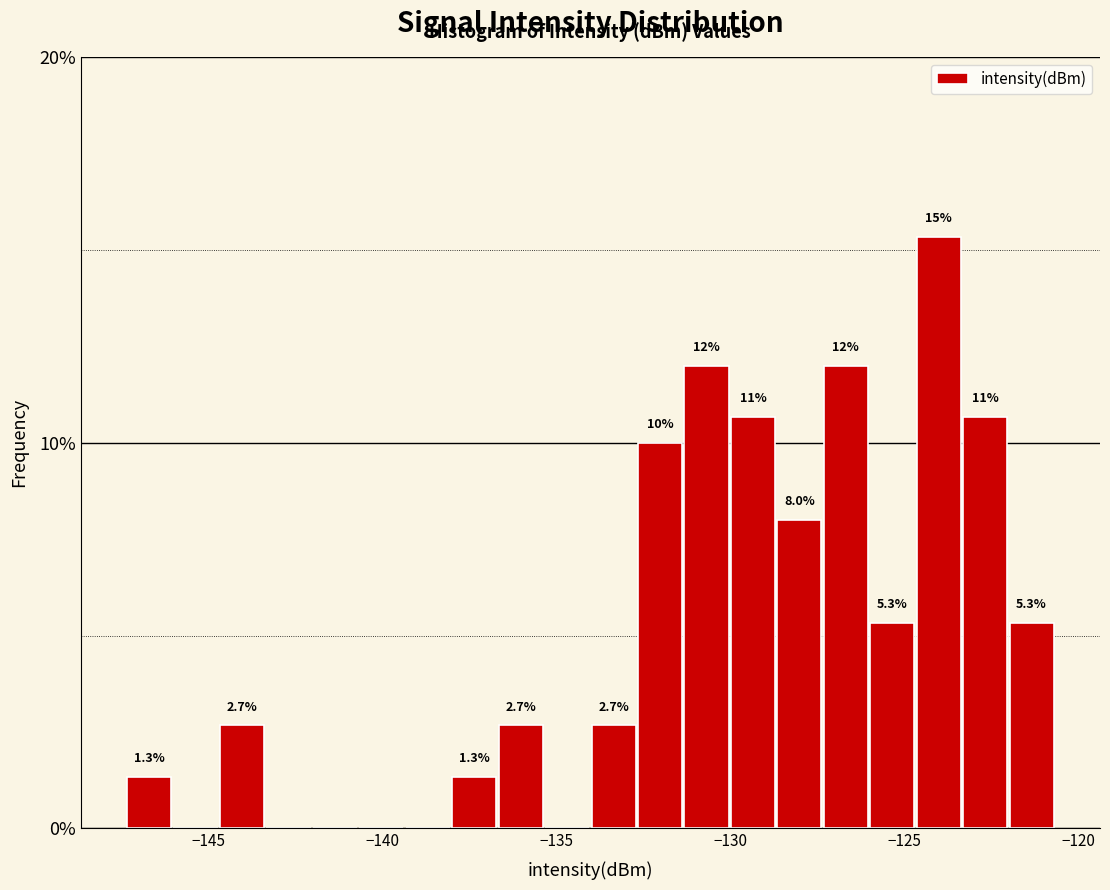

Around what value on the x-axis is the tallest bar? Give the approximate position of its centre, as read against the axis.

-124.0